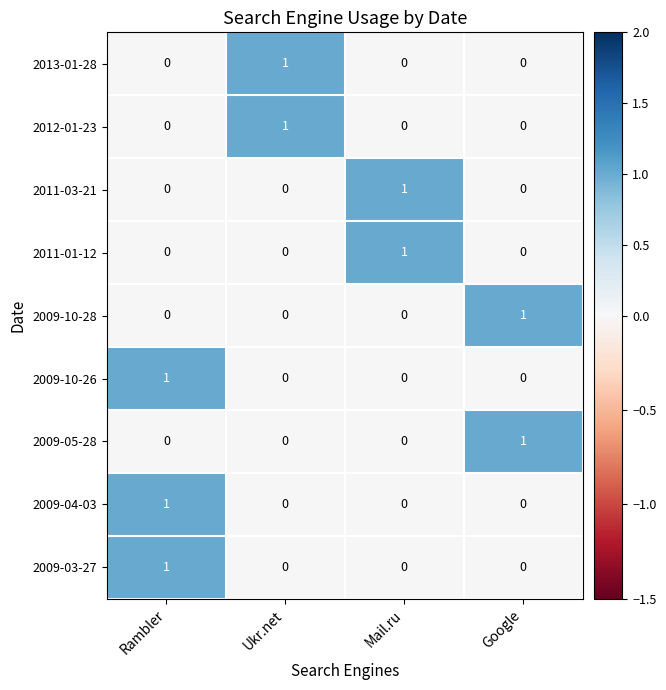

The value of 2011-03-21 at Google is 0. True or false?

True